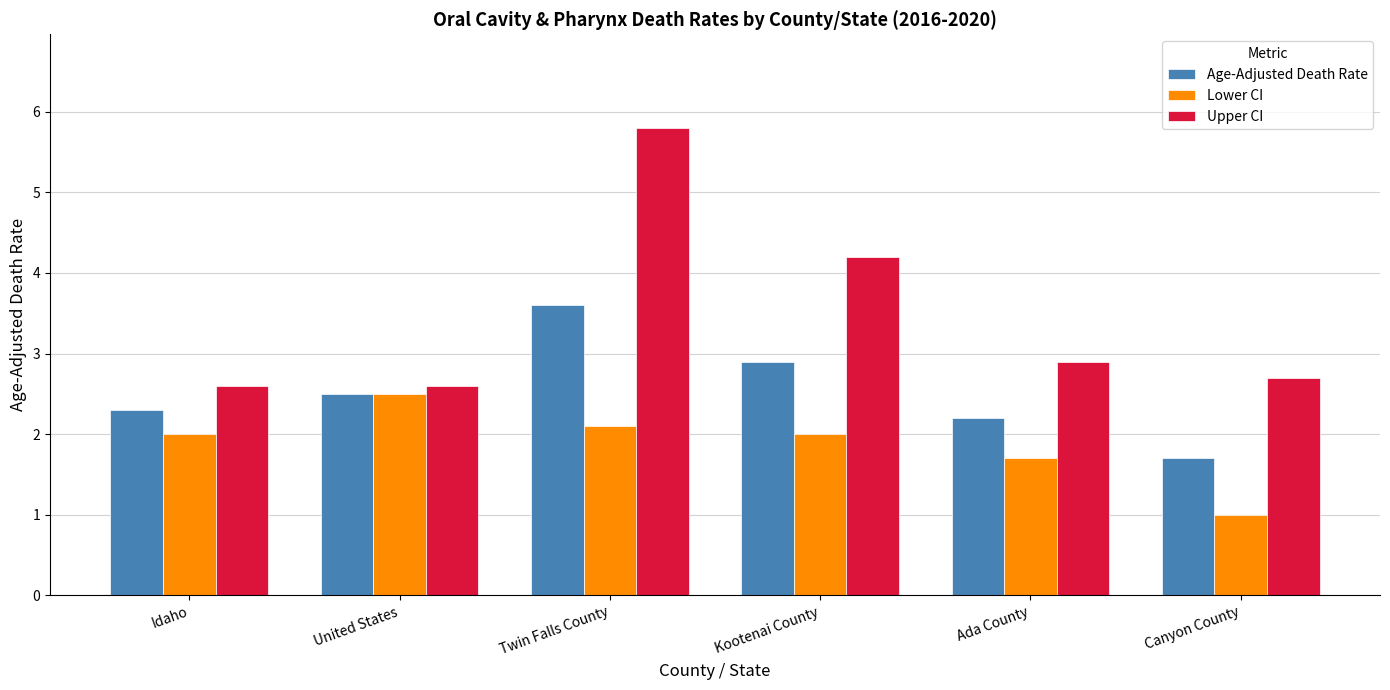

What is the difference between the second highest and second lowest values in the Upper CI series?

1.6